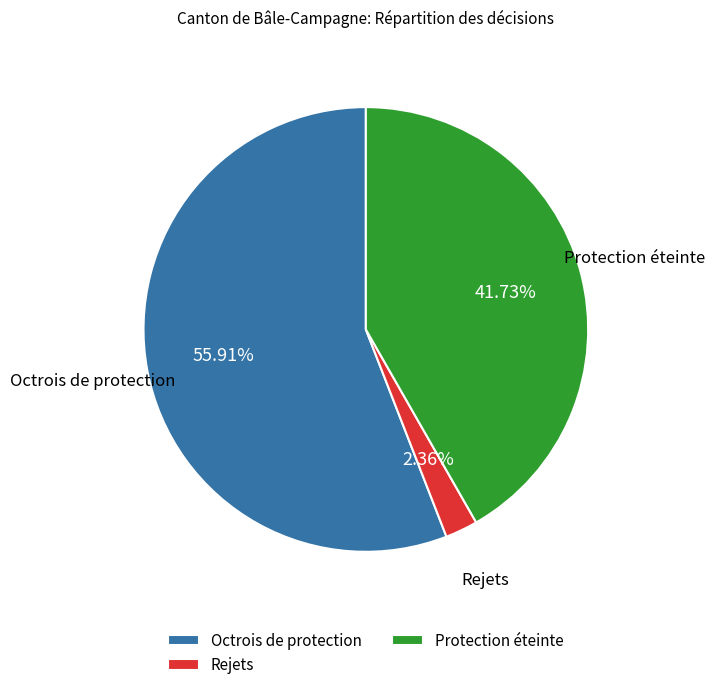

The Protection éteinte slice represents 42% of the pie. True or false?

True